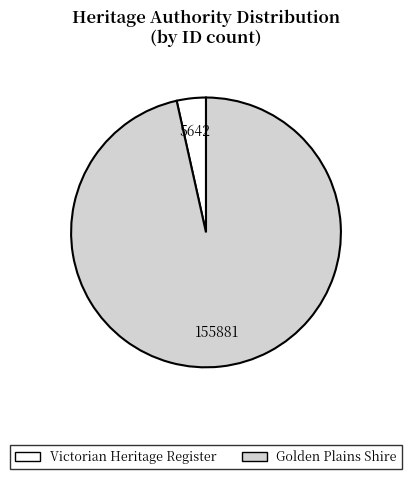

How many segments does this pie chart have?

2